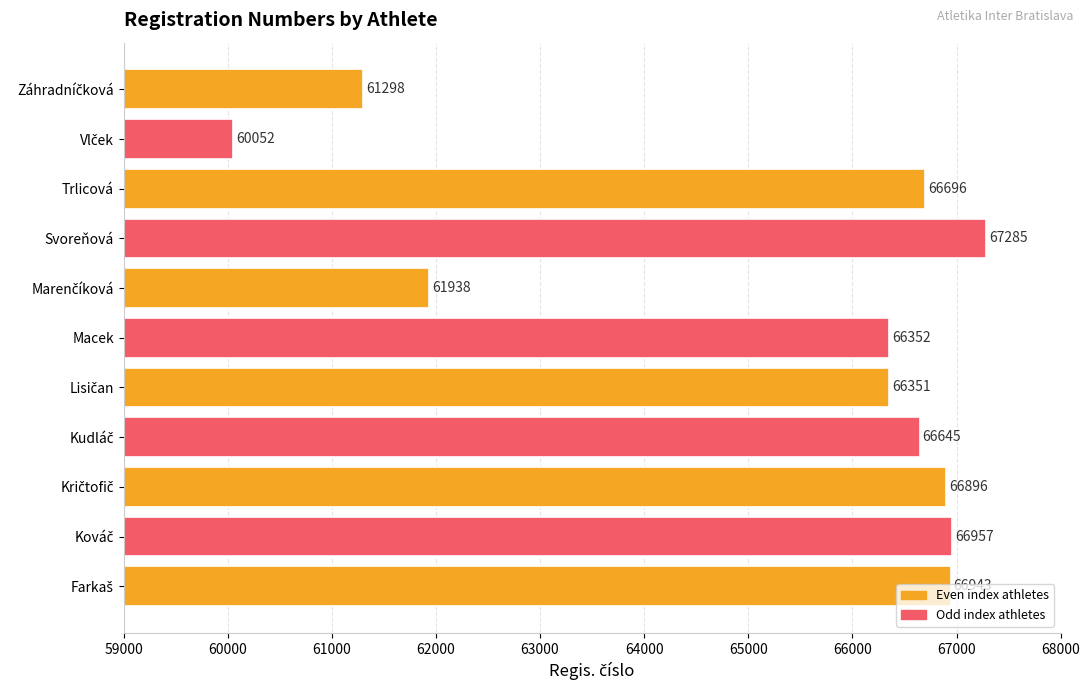

What is the difference between the maximum and minimum values?

7233